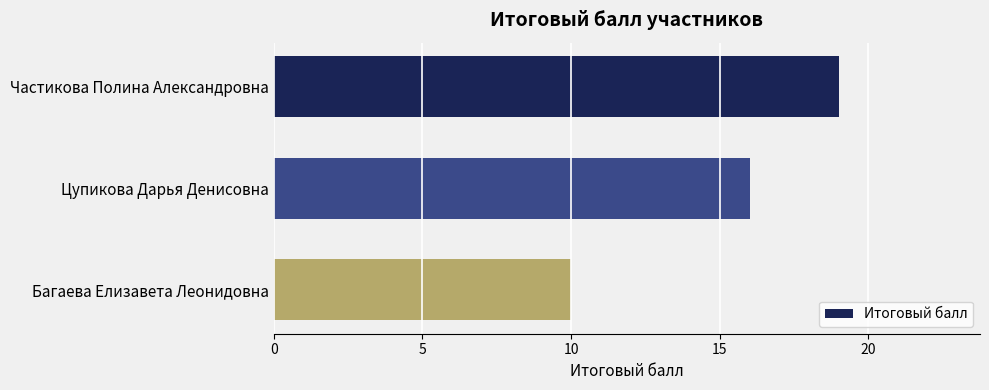

What is the sum of all values?

45